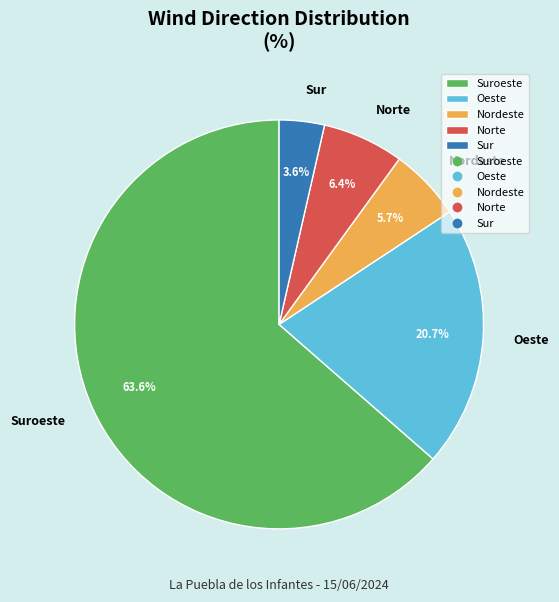

Which category has the smallest portion of the pie?

Sur